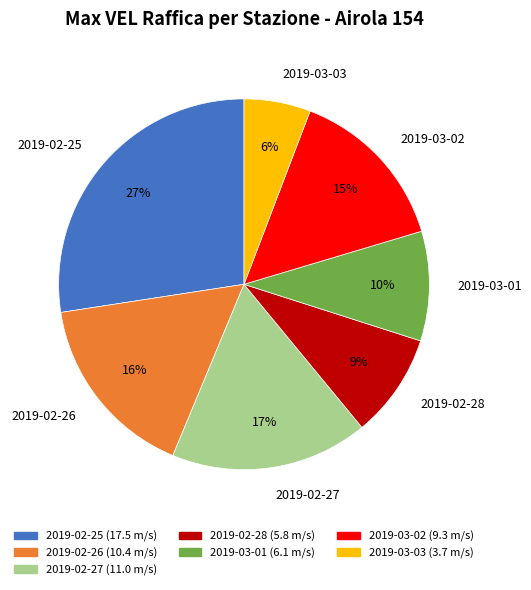

Between 2019-03-03 and 2019-03-02, which is larger?

2019-03-02